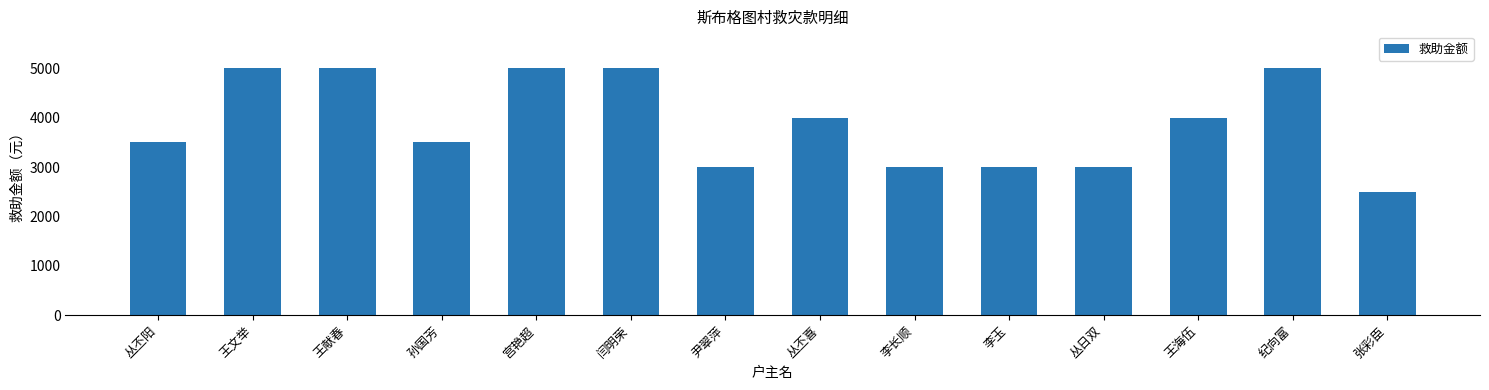

What is the change in value from 丛丕阳 to 王献春?

+1500